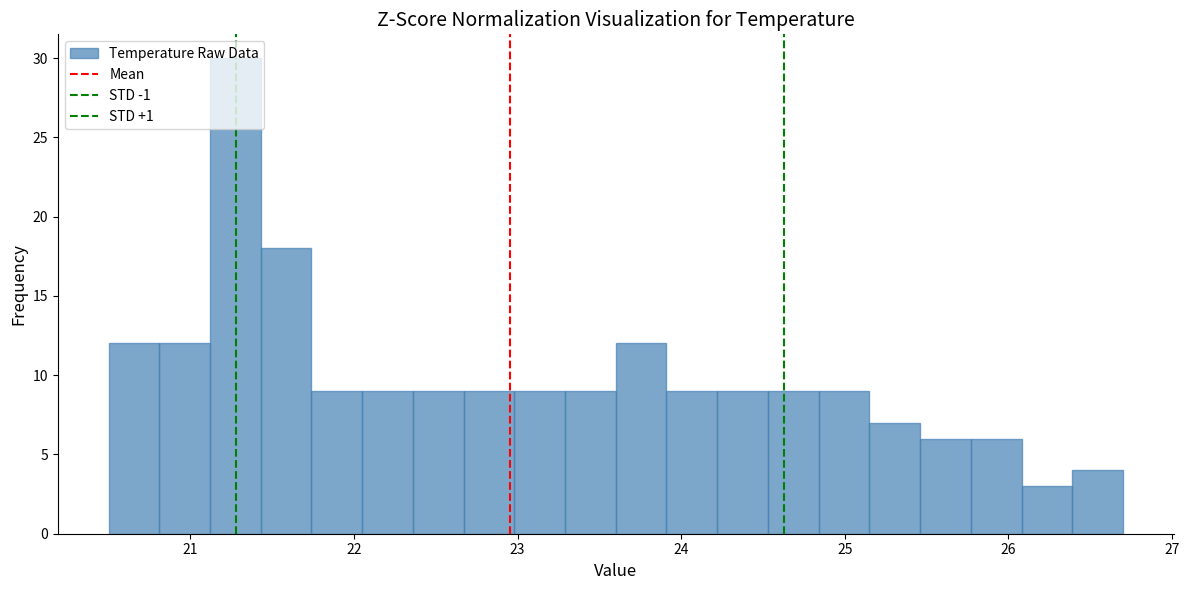

Around what value on the x-axis is the tallest bar? Give the approximate position of its centre, as read against the axis.

21.3